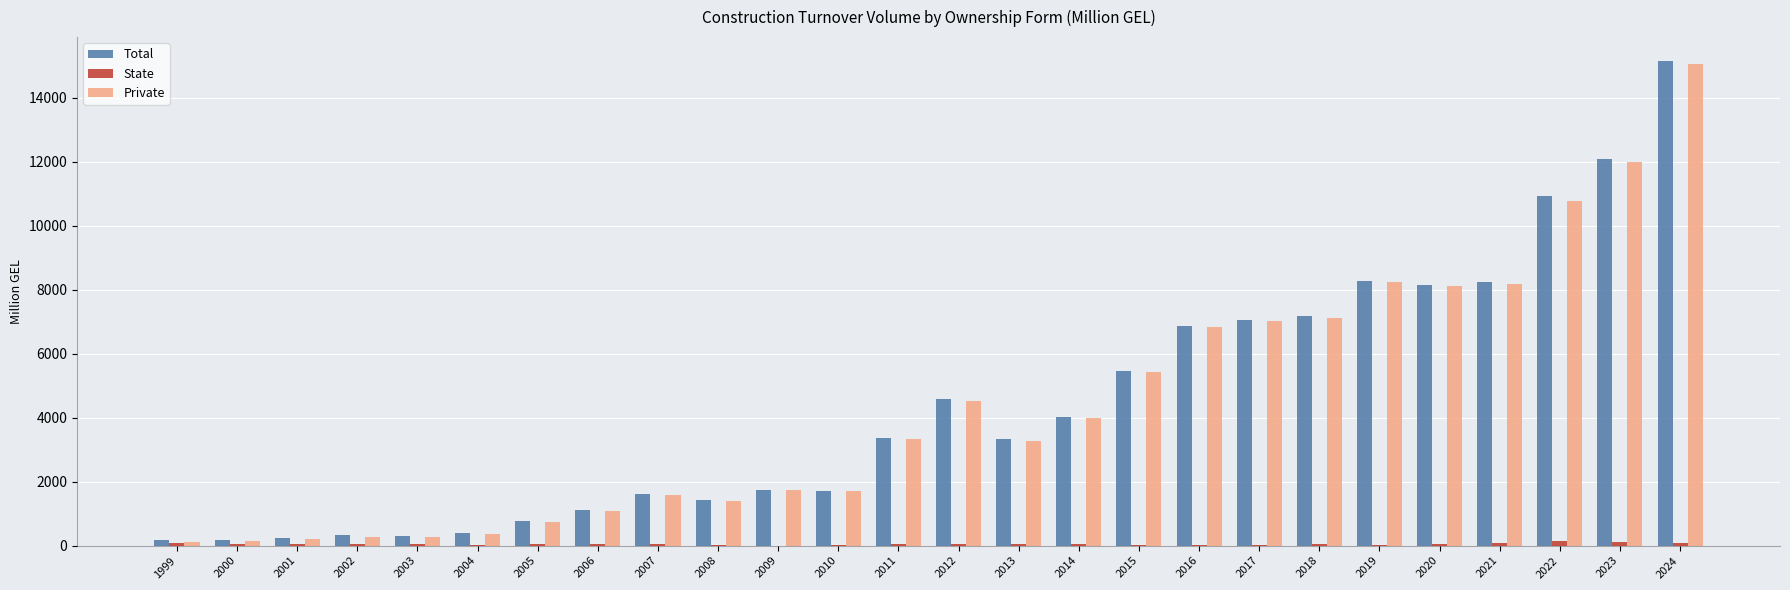

True or false: Total has a value of 4581.1 at 2012.

True